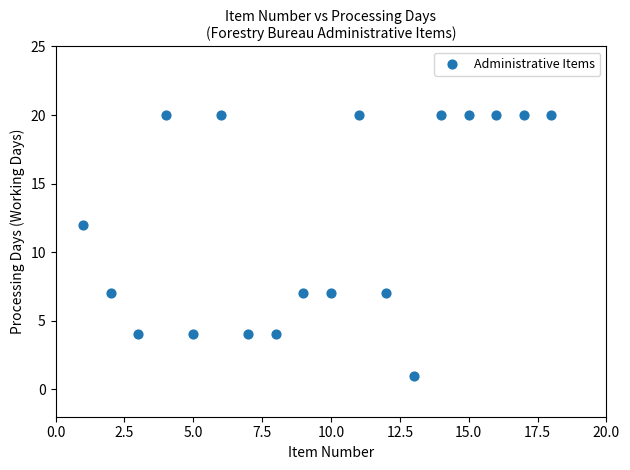

What Y value in the scatter plot is closest to 10?

12